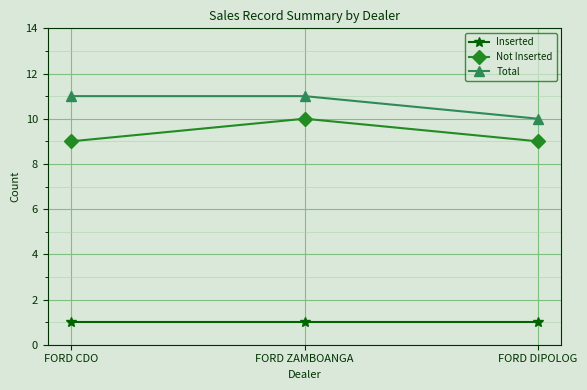

Reading left to right, list all the values displayed in this chart.

Inserted: FORD CDO=1	FORD ZAMBOANGA=1	FORD DIPOLOG=1
Not Inserted: FORD CDO=9	FORD ZAMBOANGA=10	FORD DIPOLOG=9
Total: FORD CDO=11	FORD ZAMBOANGA=11	FORD DIPOLOG=10